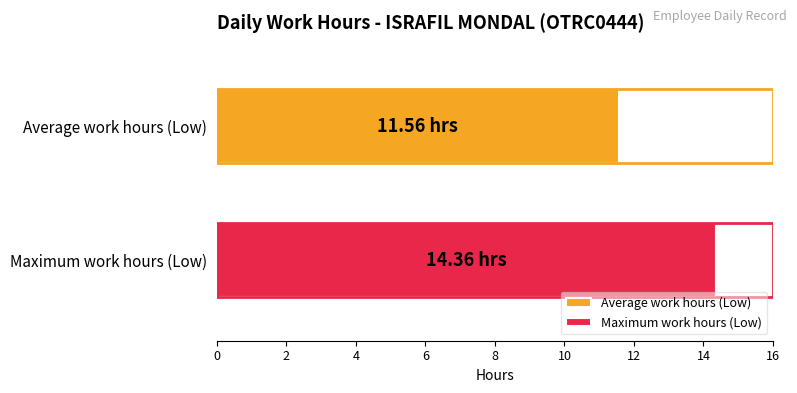

Rank the series by their average value, from highest to lowest.

Maximum work hours (Low), Average work hours (Low)